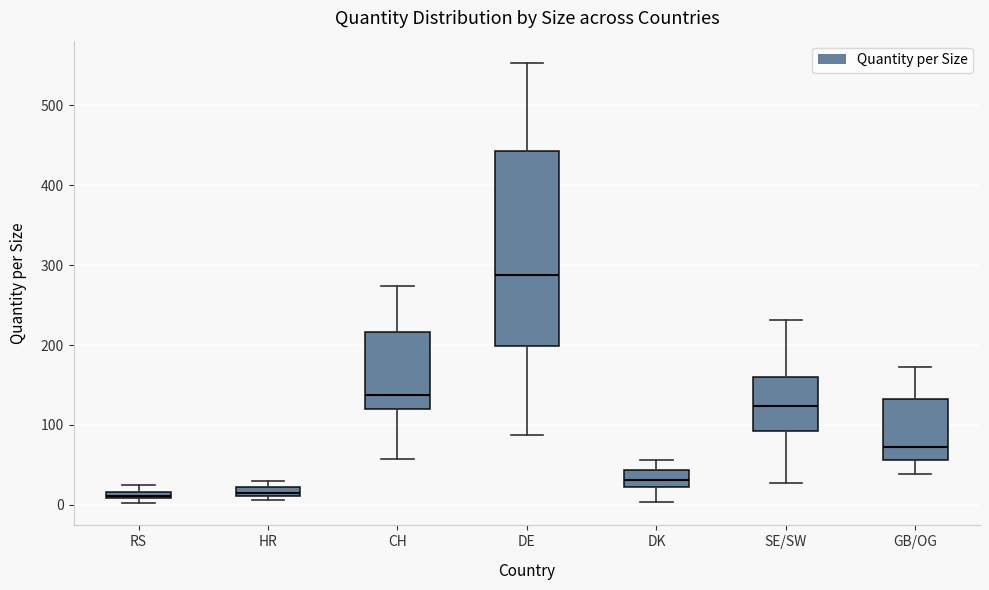

Which box is the tallest, from its lower edge to its upper edge?

DE